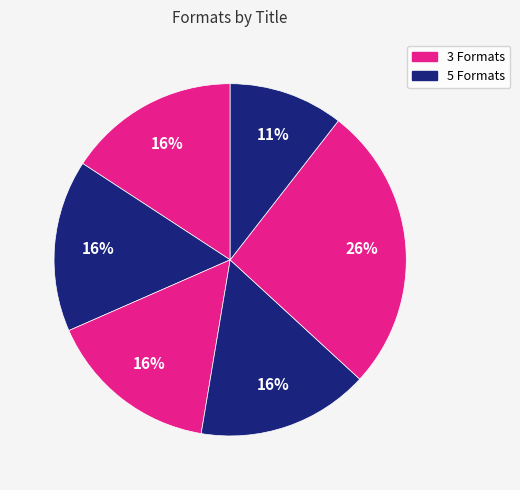

How many segments does this pie chart have?

6